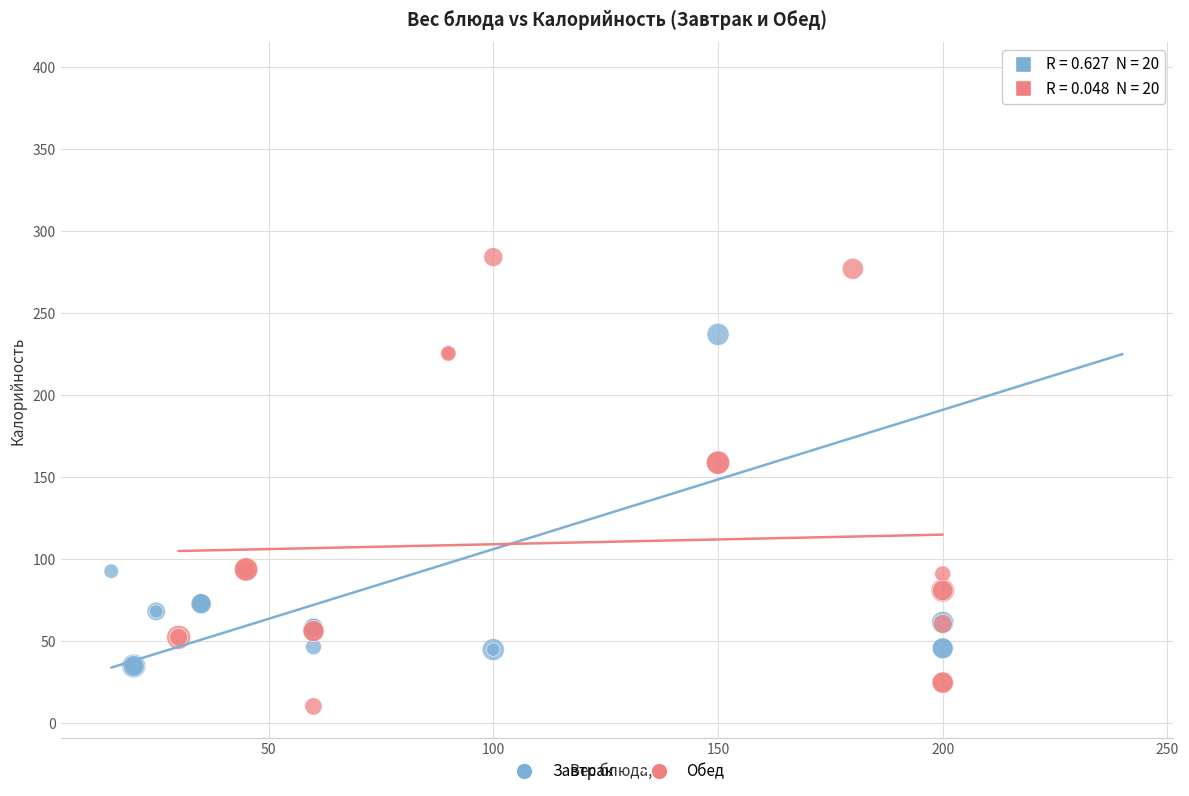

Which series contains the highest Y value?

Завтрак